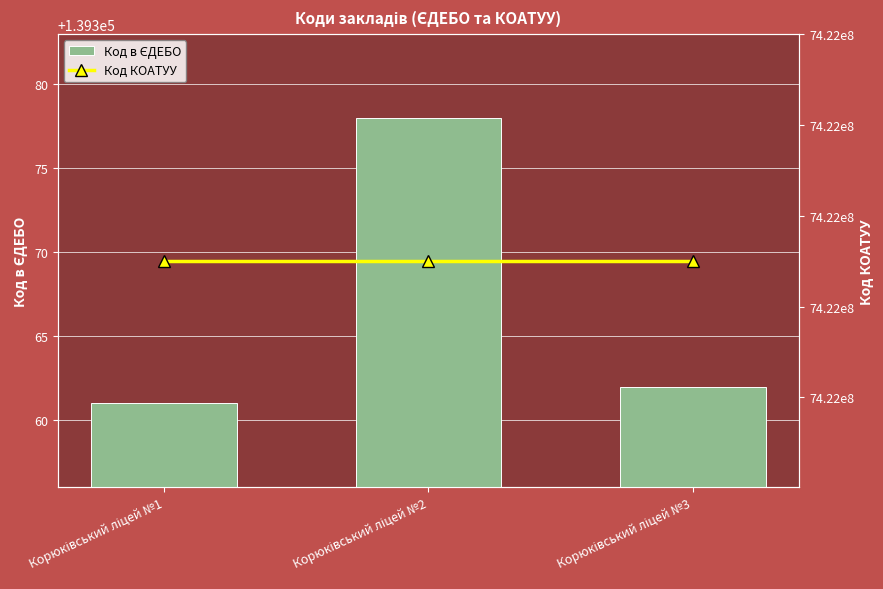

Which category has the highest value in the Код в ЄДЕБО series?

Корюківський ліцей №2